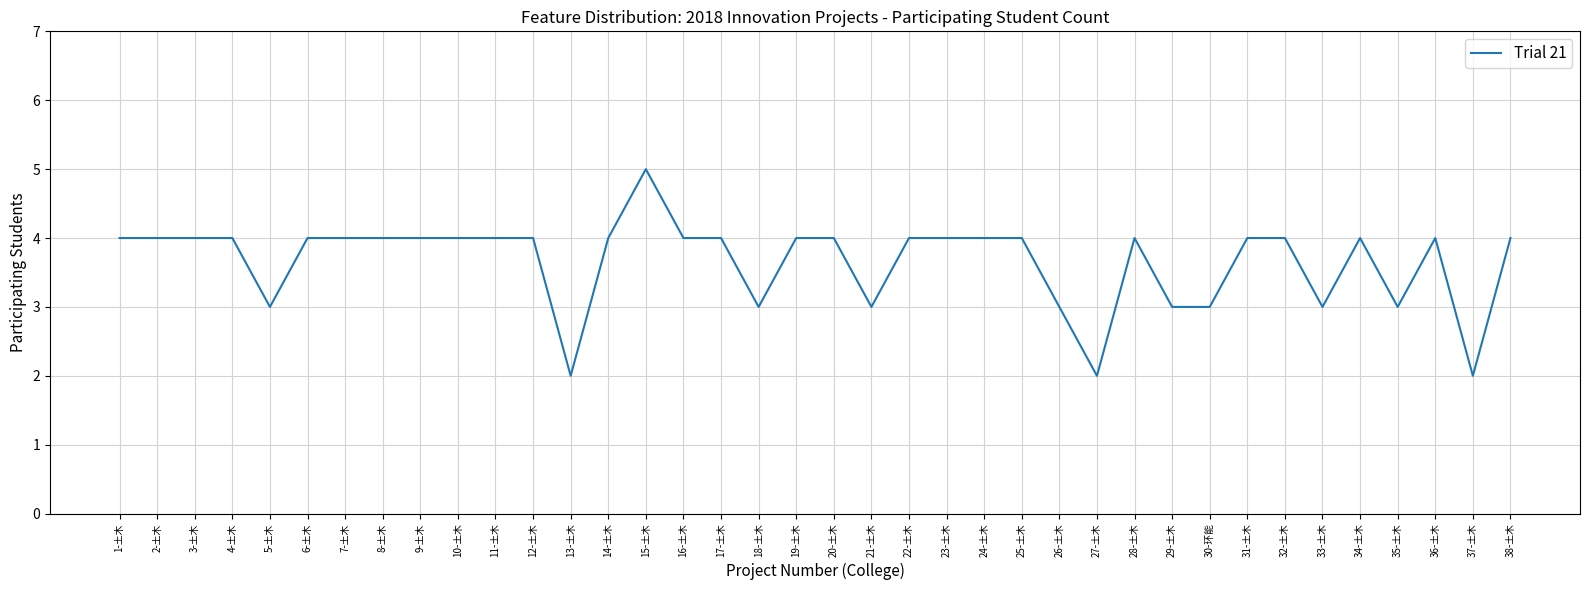

What is the maximum value shown in the chart?

5